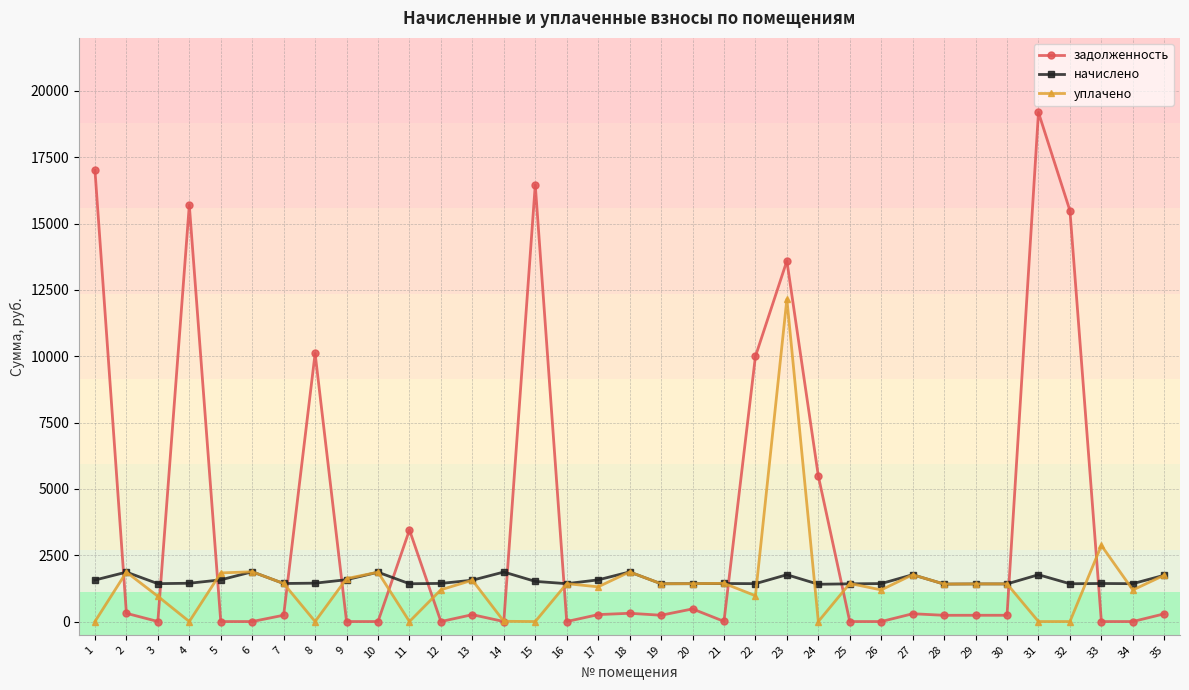

At which category is the sum across all series the highest?

23